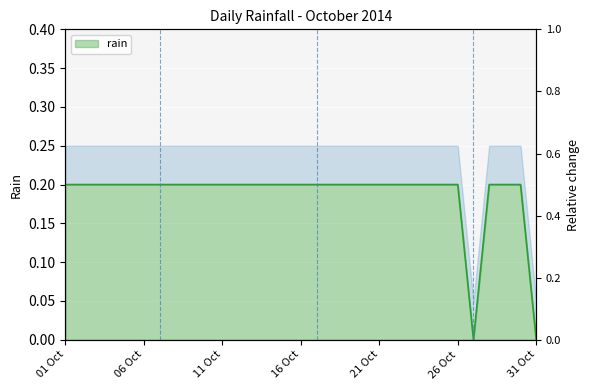

How many data points does each series have?

31